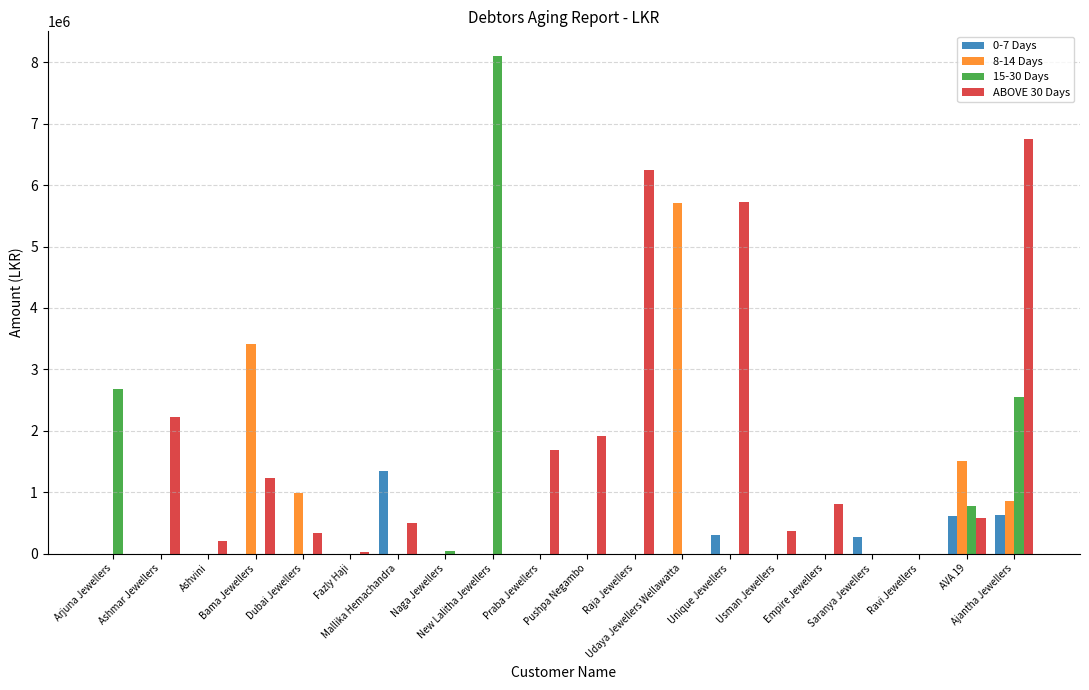

What is the average value of the ABOVE 30 Days series?

1428867